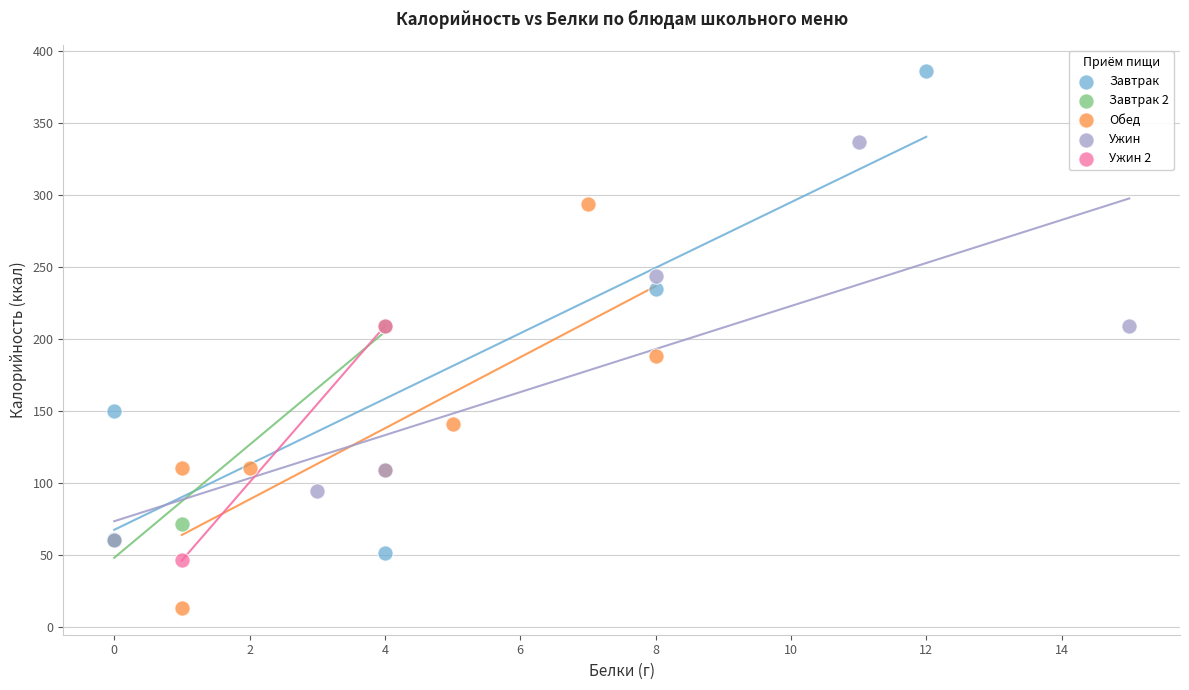

What are all the series names shown in the legend?

Завтрак, Завтрак 2, Обед, Ужин, Ужин 2